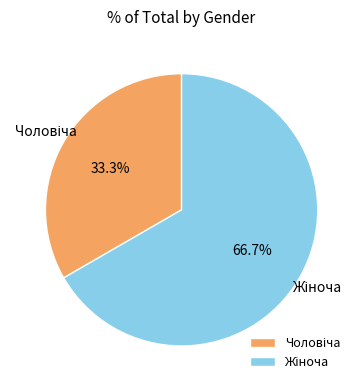

How many segments does this pie chart have?

2